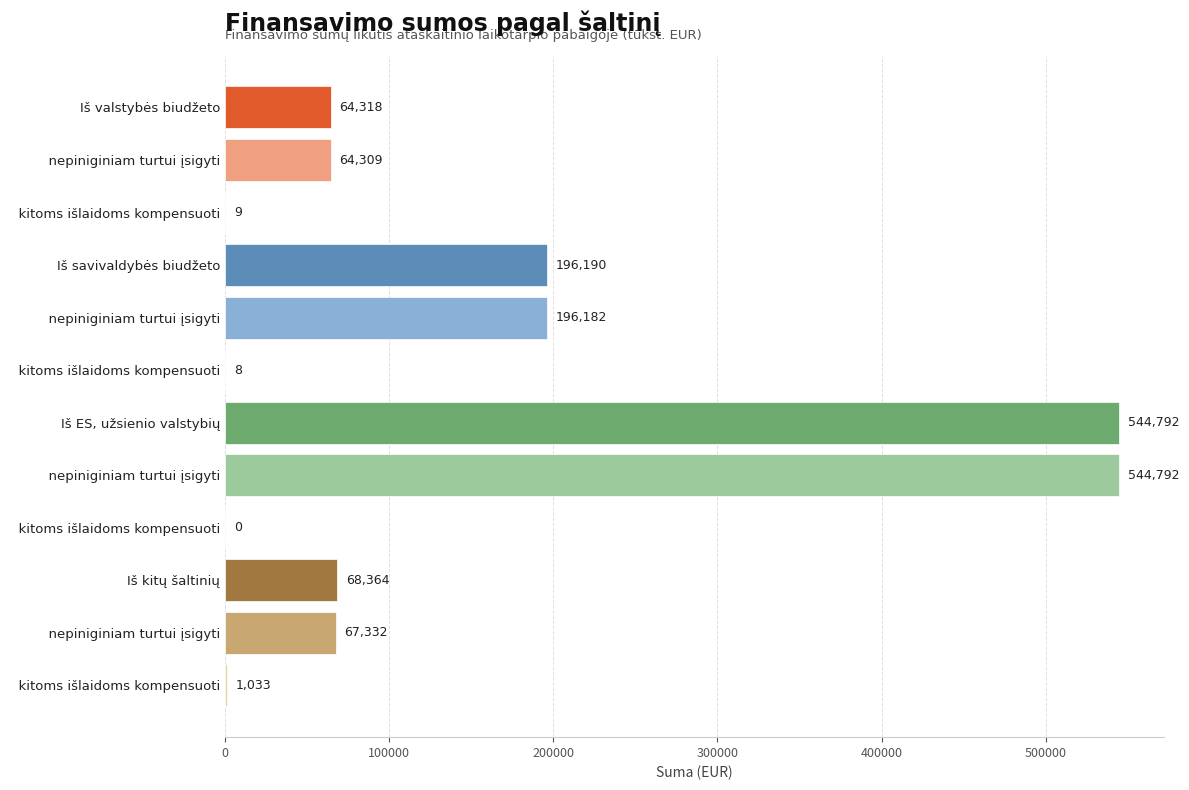

Are the bars horizontal?

Yes